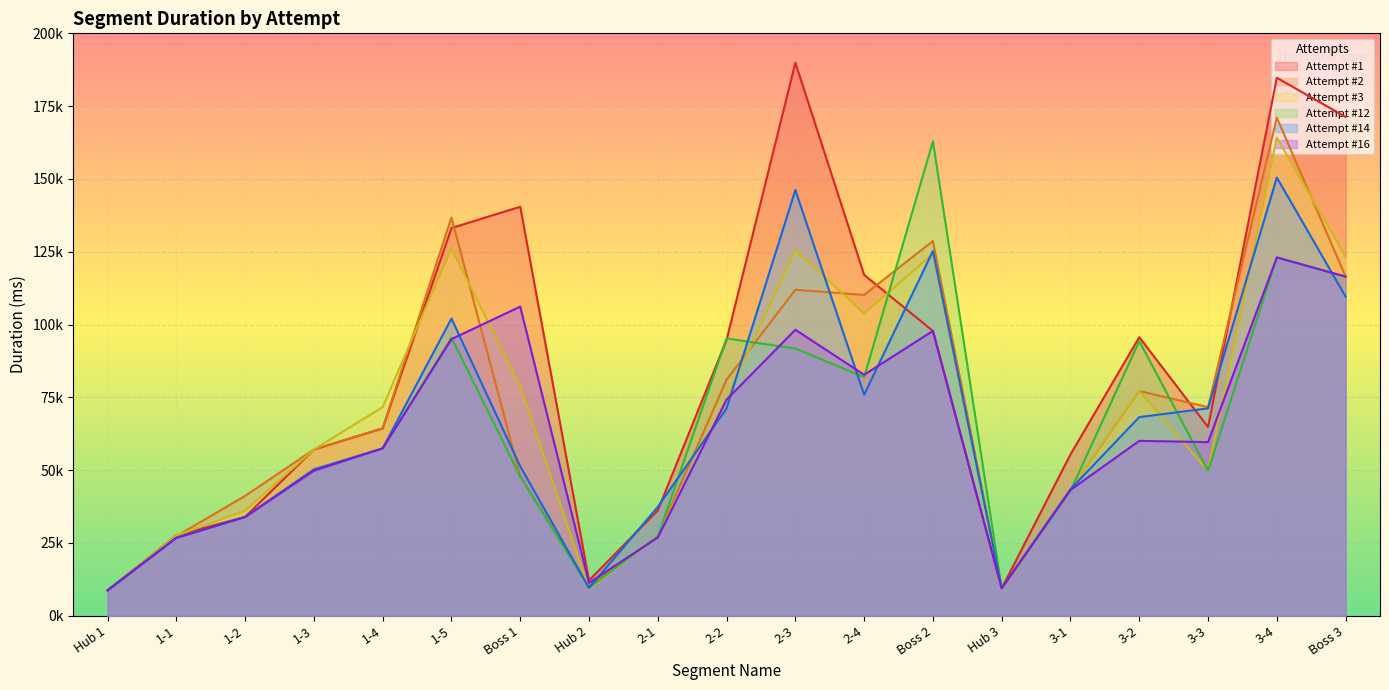

What is the difference between the second highest and second lowest values in the Attempt #2 series?

127397